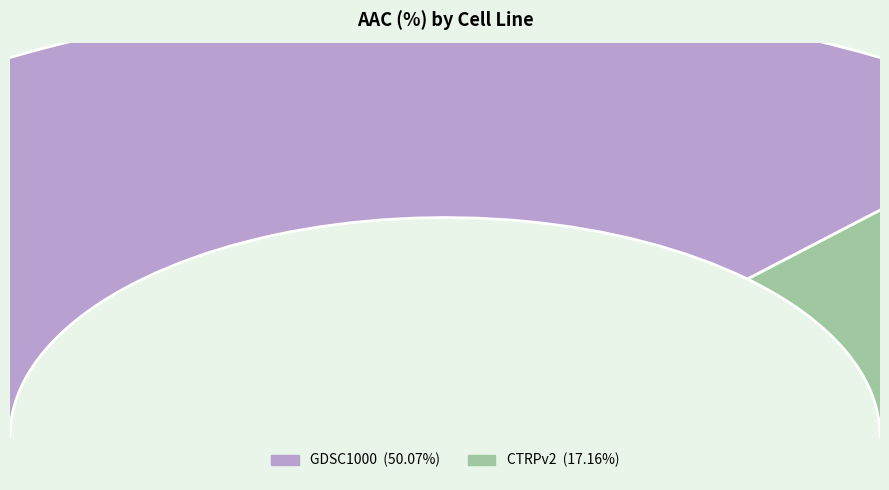

Rank the categories by value from highest to lowest.

GDSC1000, CTRPv2